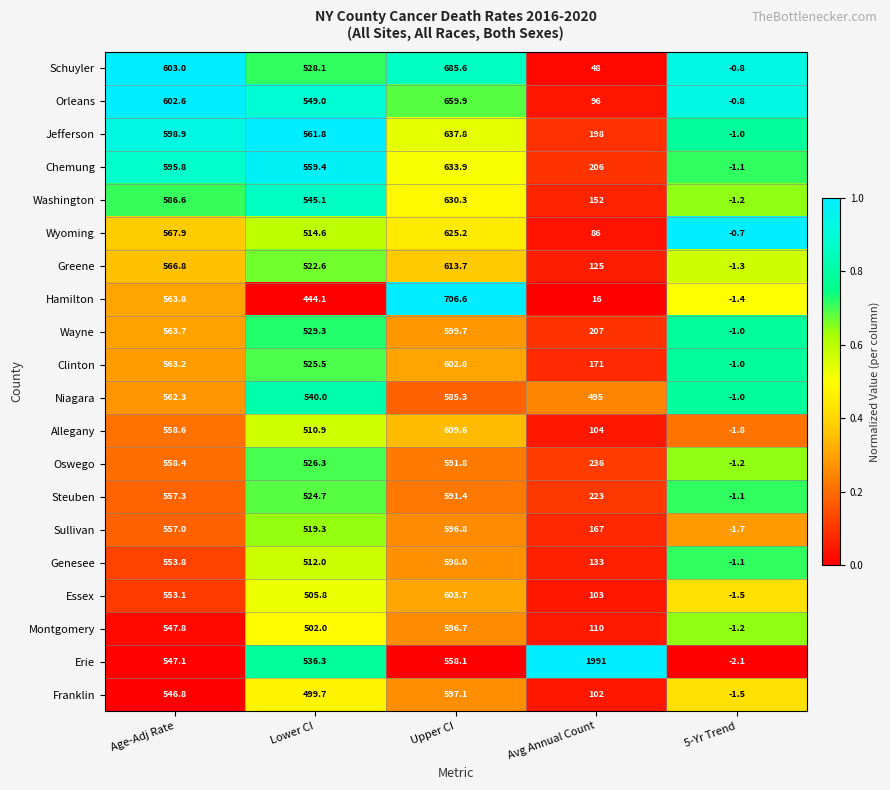

The Jefferson series shows 561.8 at Lower CI. True or false?

True